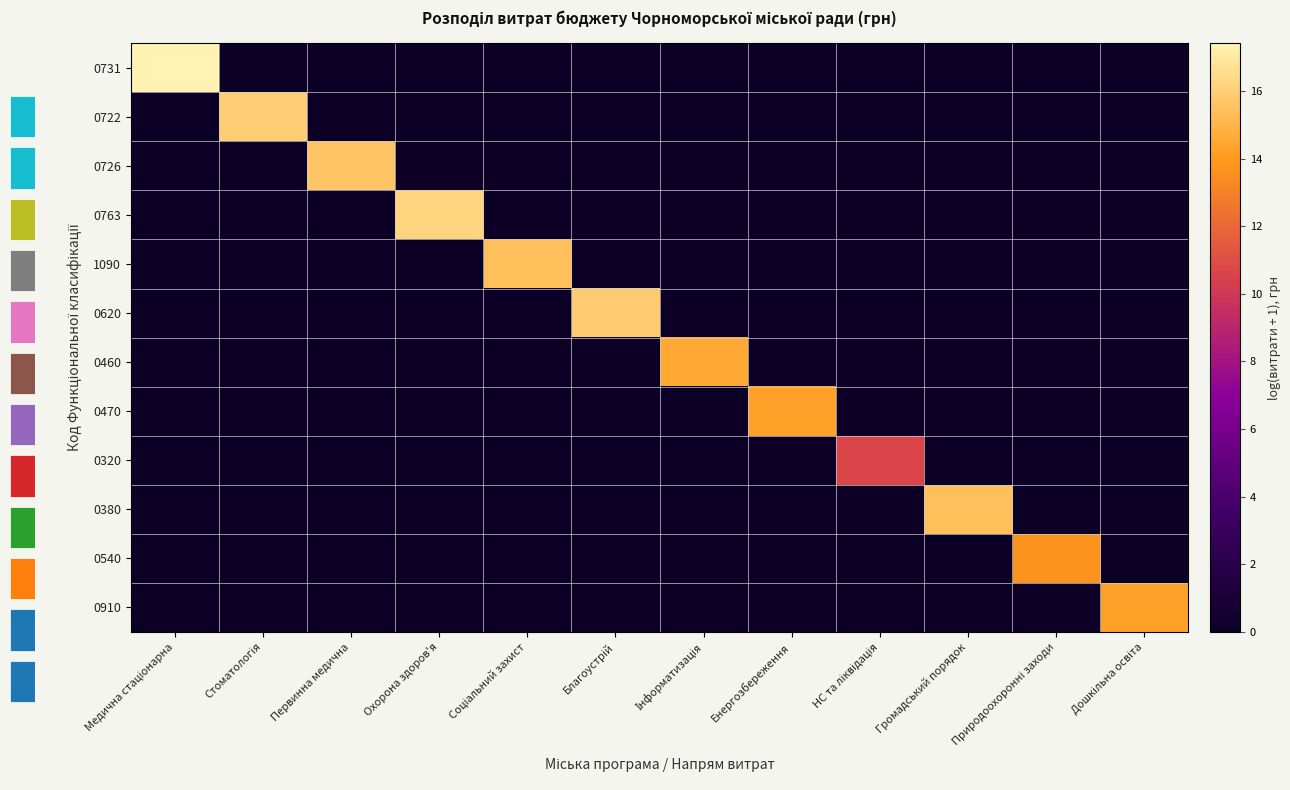

How many distinct data groups are displayed?

12